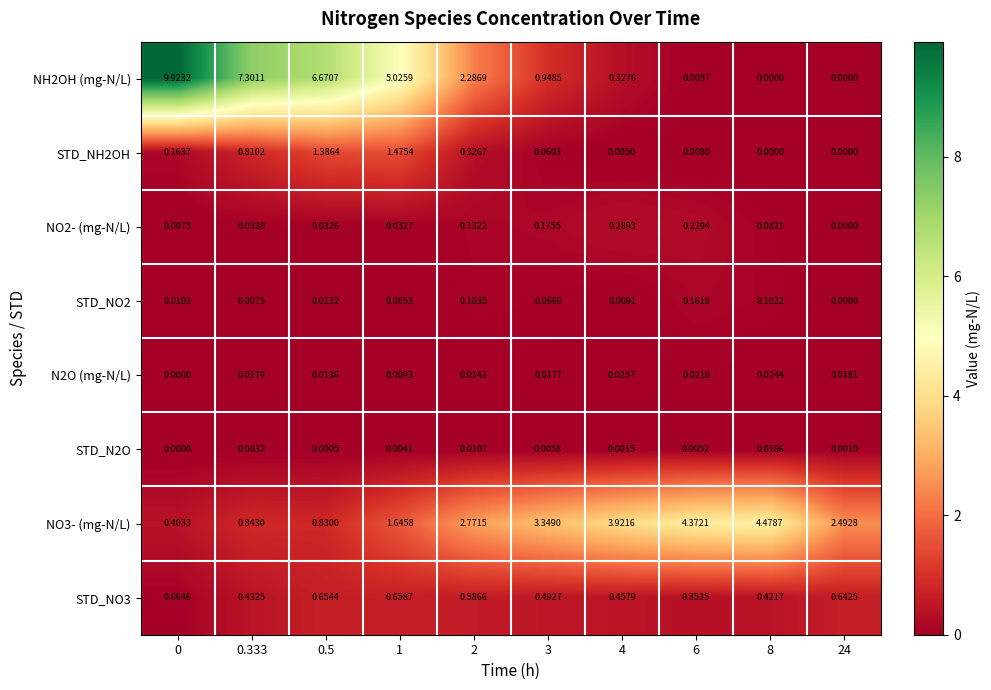

How many positive values does the N2O (mg-N/L) series have?

9